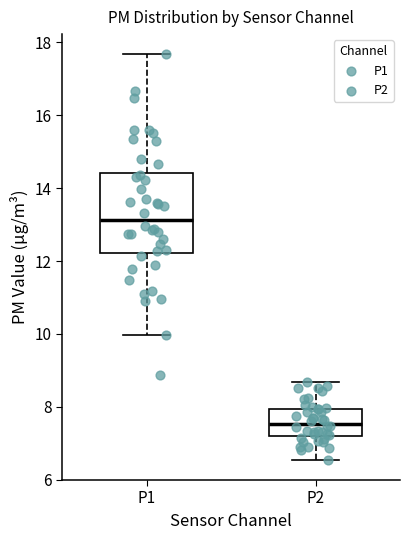

Comparing the boxes themselves (not the whiskers), which one is the tallest?

P1